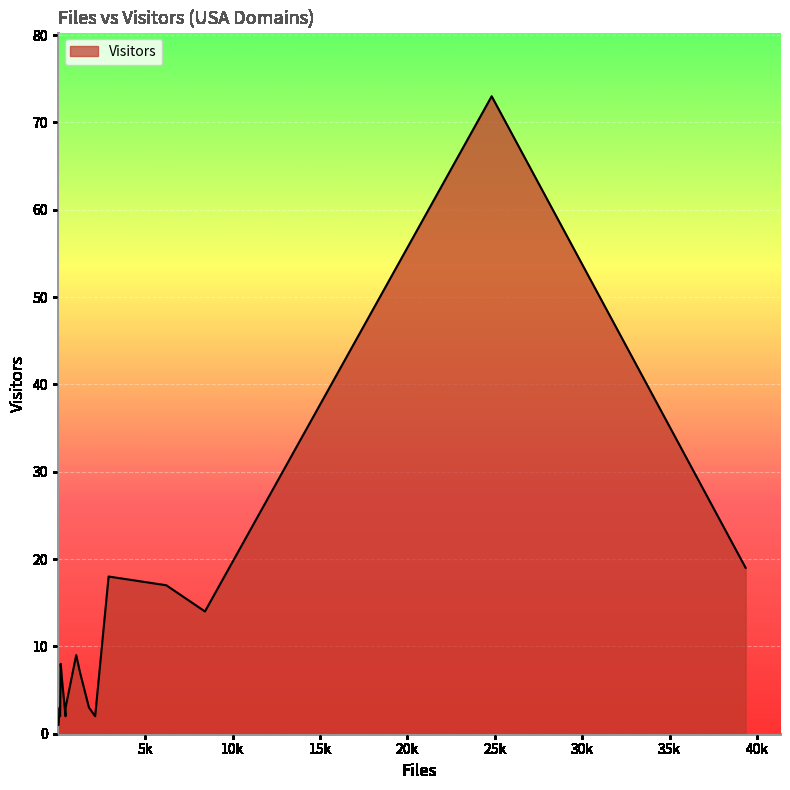

True or false: there are more than 0 points higher than both neighbors.

True